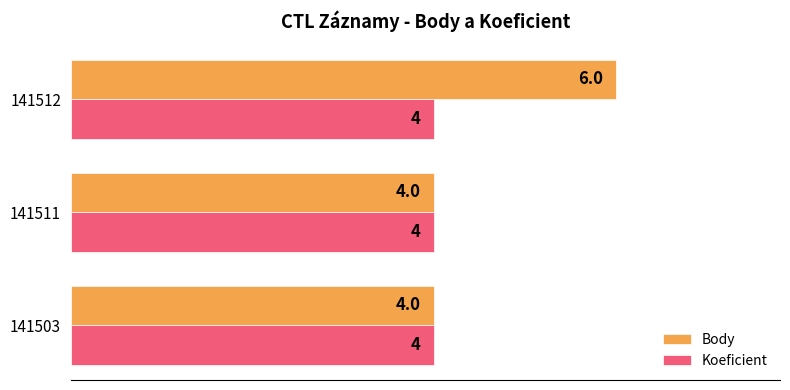

List the series in order of their peak value, highest first.

Body, Koeficient